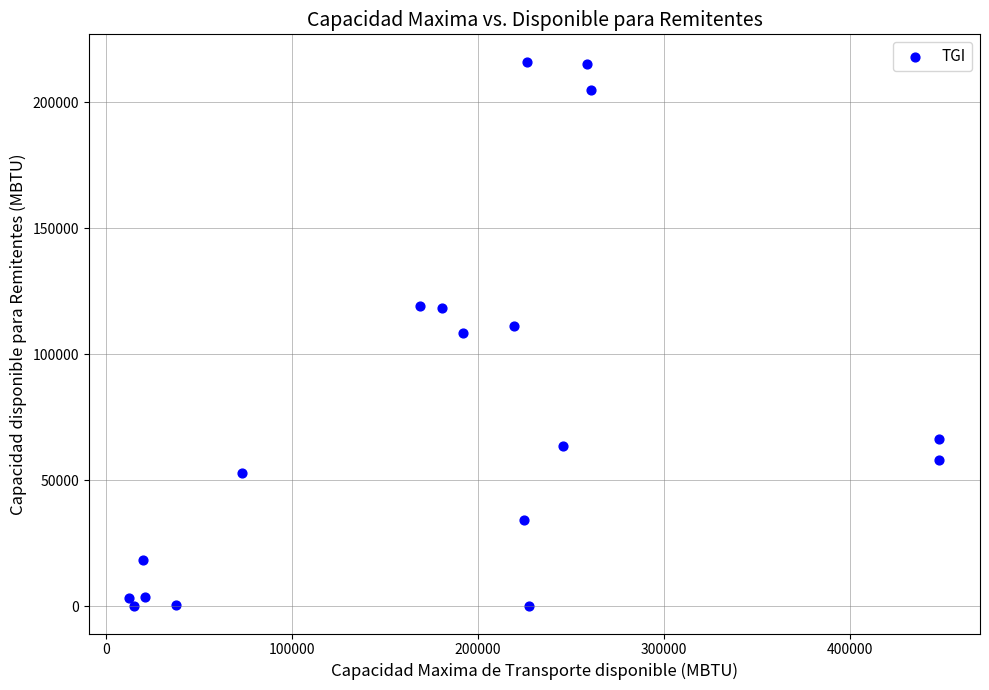

What is the range of Y values (max minus min)?

216173.4